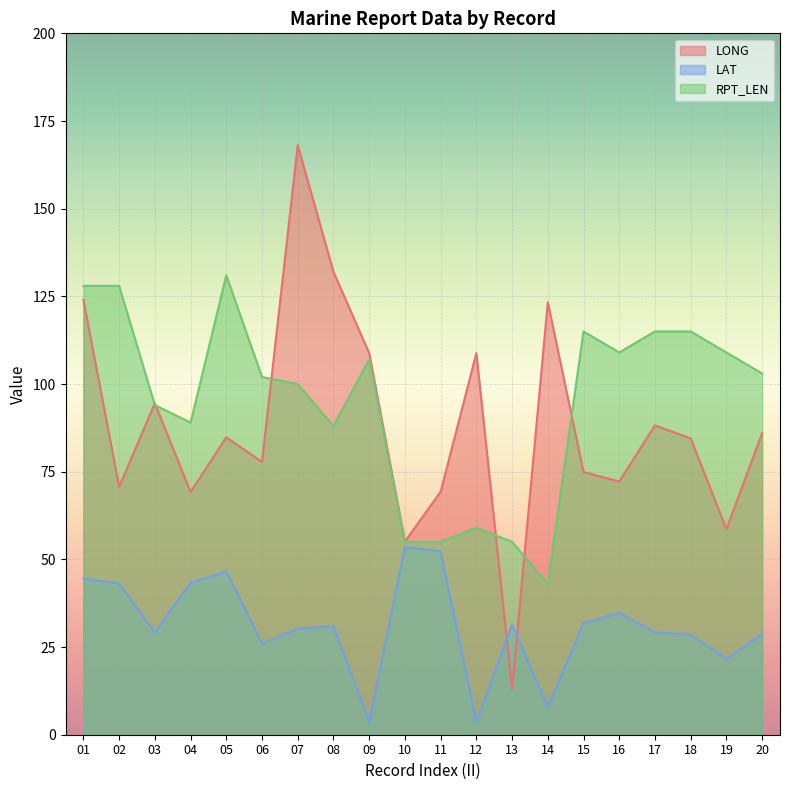

What is the difference between the maximum and minimum values in the RPT_LEN series?

88.0